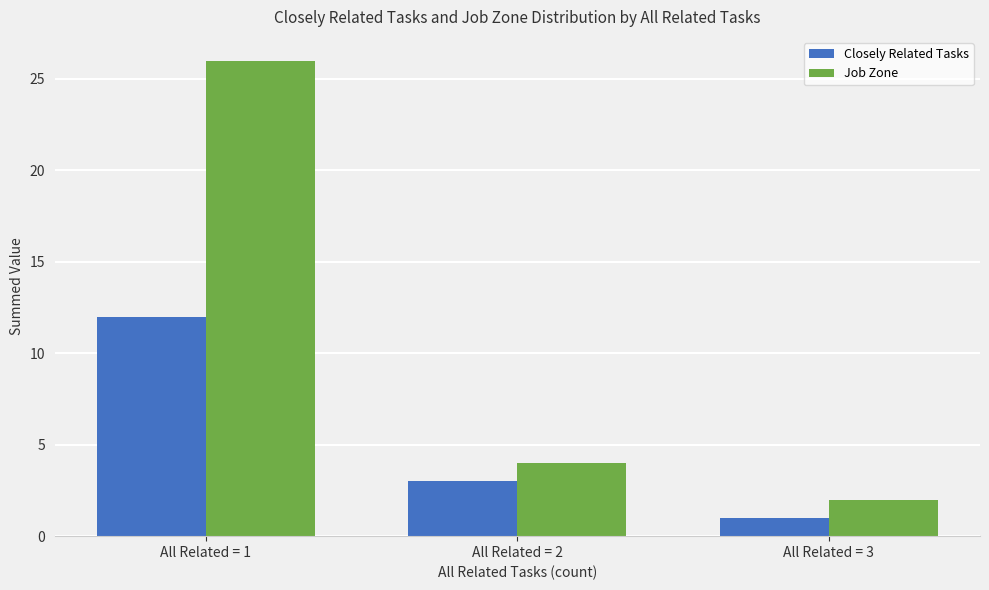

Rank the categories by Job Zone value from highest to lowest.

All Related = 1, All Related = 2, All Related = 3